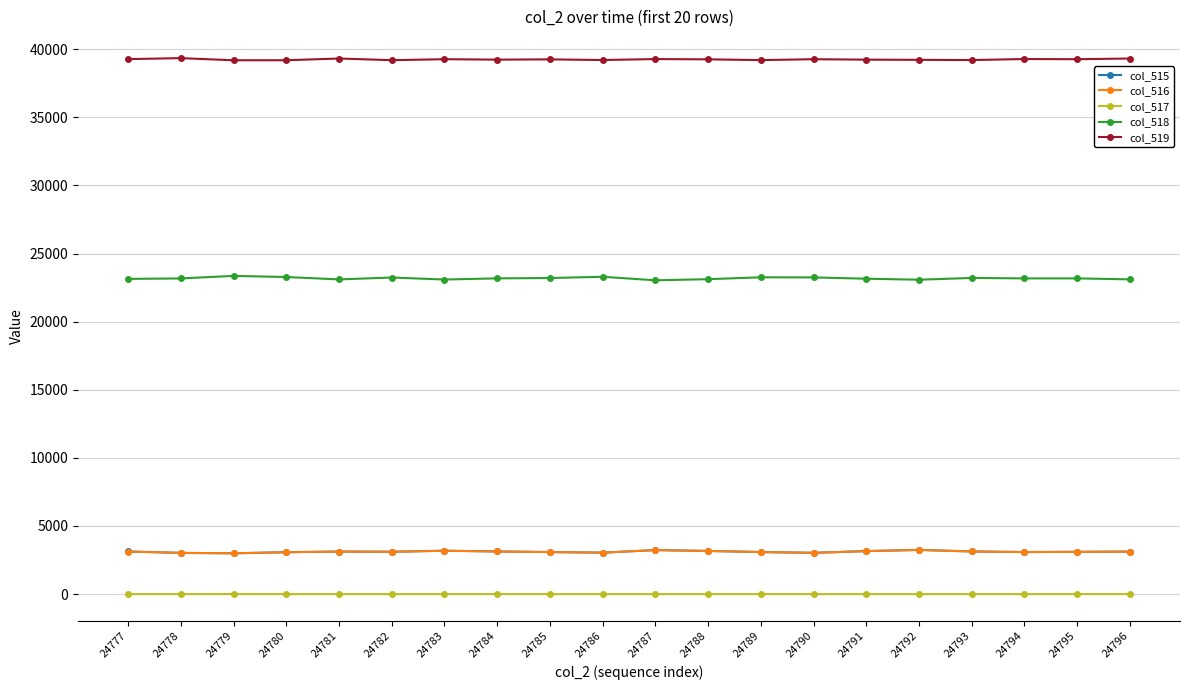

True or false: col_517 and col_516 intersect in this chart.

False